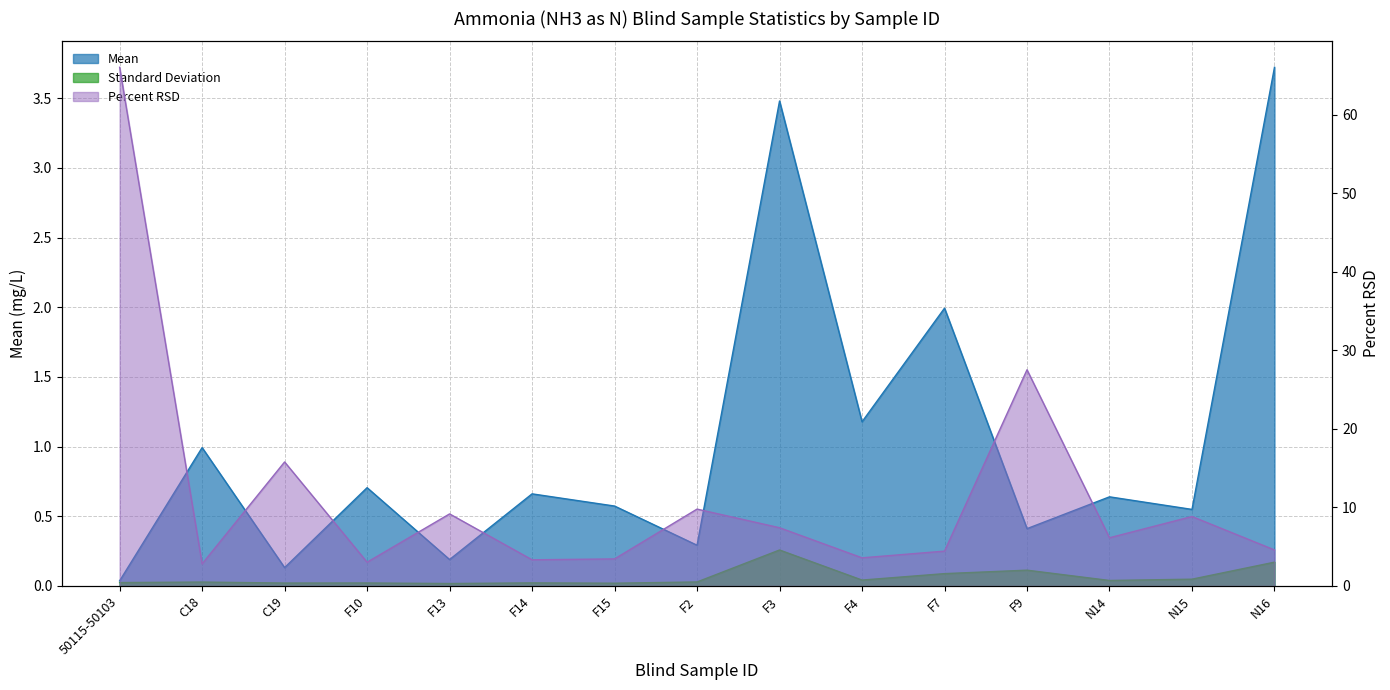

Reading right to left, extract all data points from this chart.

Mean: N16=3.7	N15=0.5	N14=0.6	F9=0.4	F7=2.0	F4=1.2	F3=3.5	F2=0.3	F15=0.6	F14=0.7	F13=0.2	F10=0.7	C19=0.1	C18=1.0	50115-50103=0.0
Standard Deviation: N16=0.2	N15=0.0	N14=0.0	F9=0.1	F7=0.1	F4=0.0	F3=0.3	F2=0.0	F15=0.0	F14=0.0	F13=0.0	F10=0.0	C19=0.0	C18=0.0	50115-50103=0.0
Percent RSD: N16=4.6	N15=8.8	N14=6.1	F9=27.5	F7=4.4	F4=3.6	F3=7.4	F2=9.8	F15=3.4	F14=3.3	F13=9.2	F10=3.0	C19=15.8	C18=2.8	50115-50103=66.1